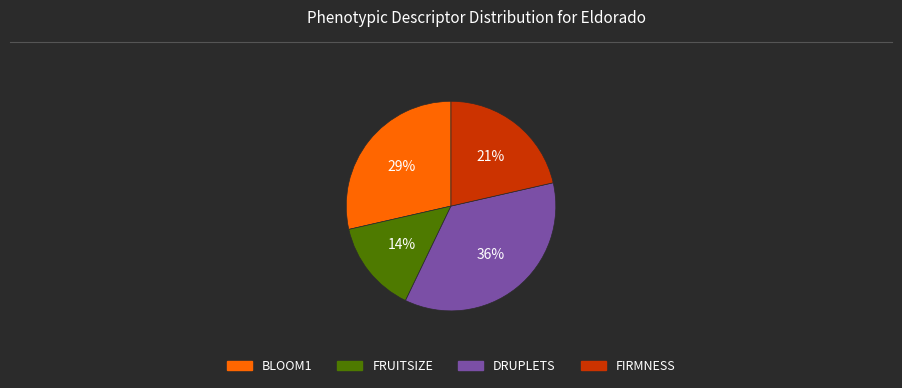

Does any single category account for the majority?

No